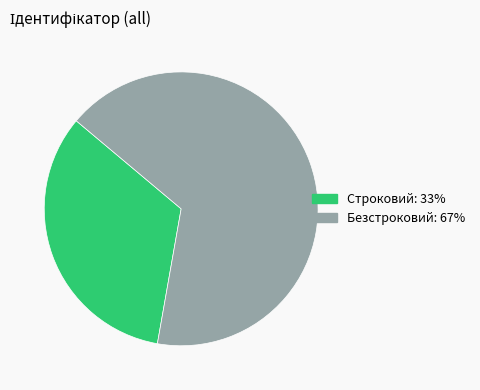

Between Безстроковий and Строковий, which is larger?

Безстроковий